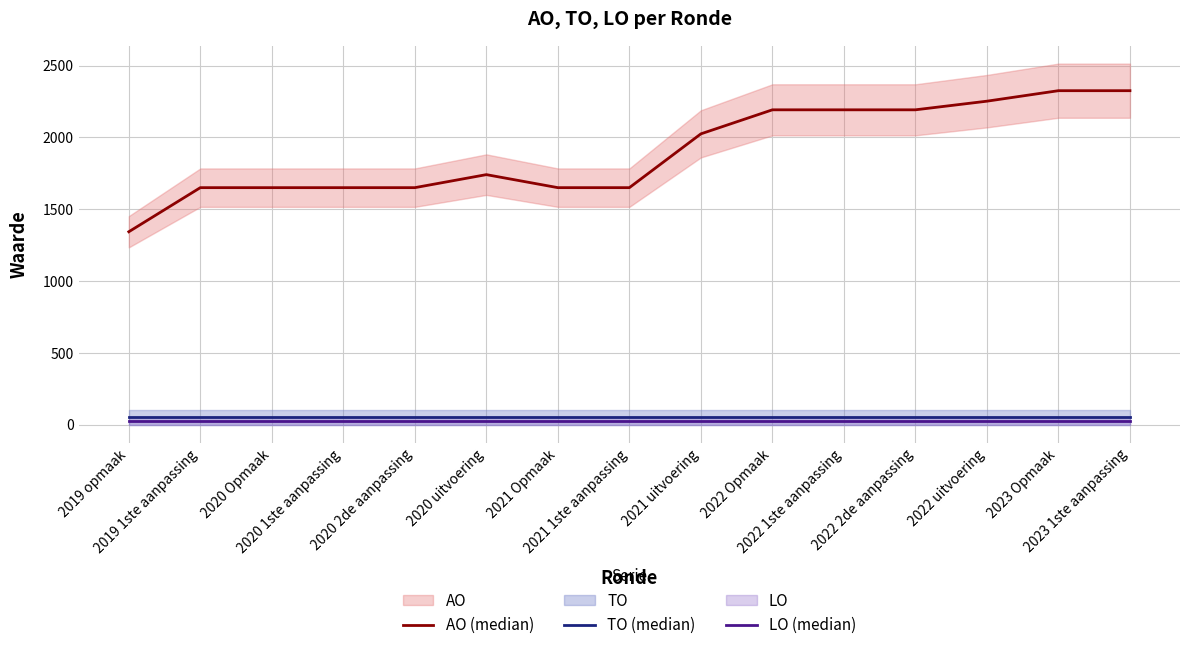

Which series has the largest total across all categories?

AO (median)